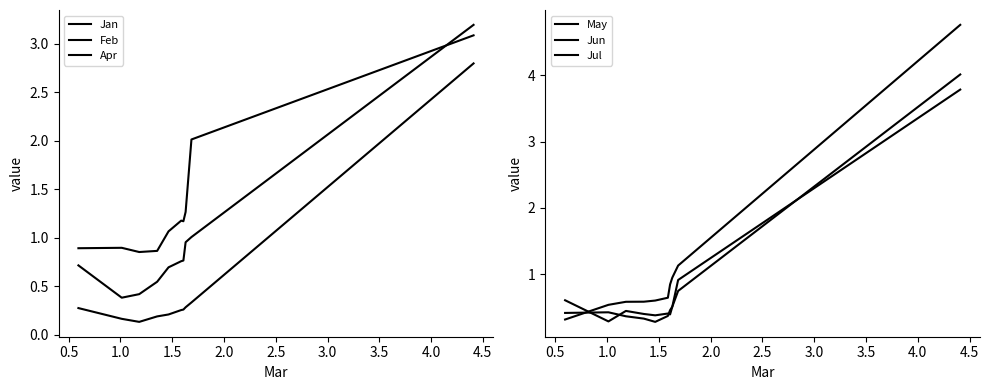

List the series in order of their peak value, highest first.

Jun, Jul, May, Feb, Apr, Jan